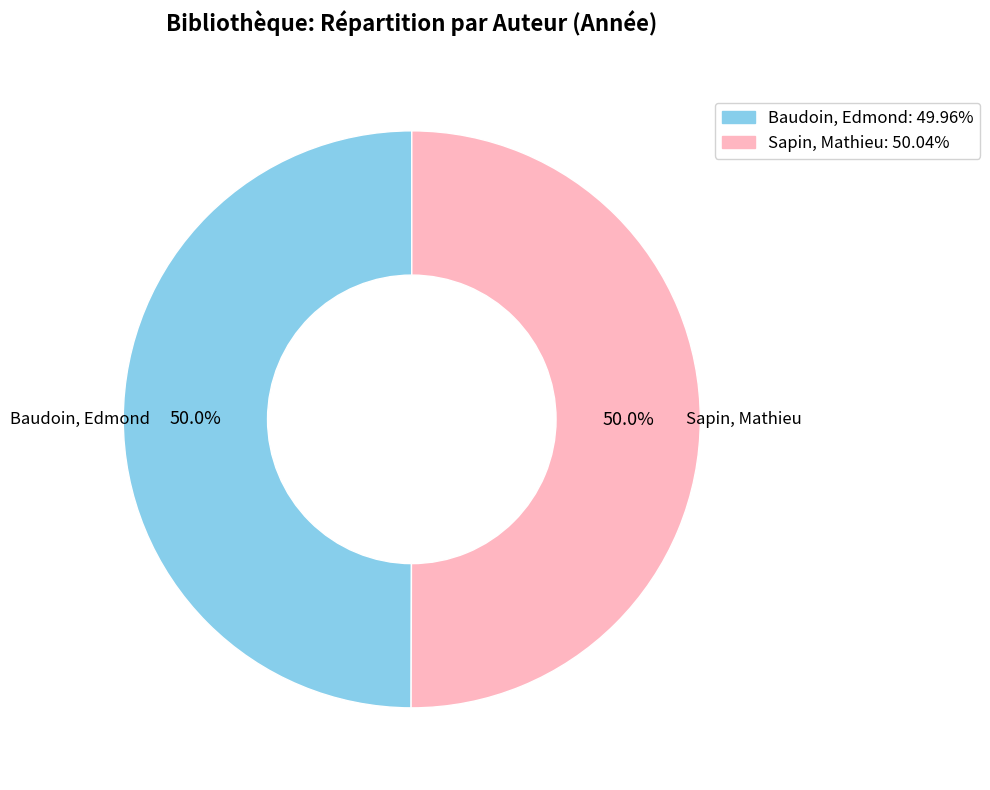

The Sapin, Mathieu slice represents 56% of the pie. True or false?

False